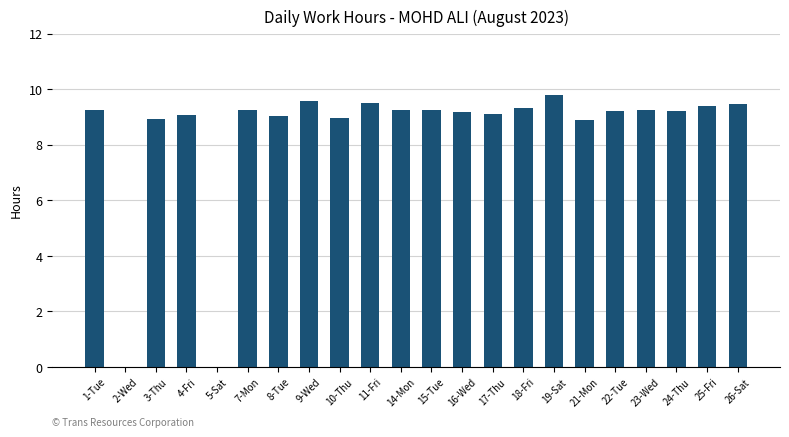

The value at 11-Fri is 16.4. True or false?

False